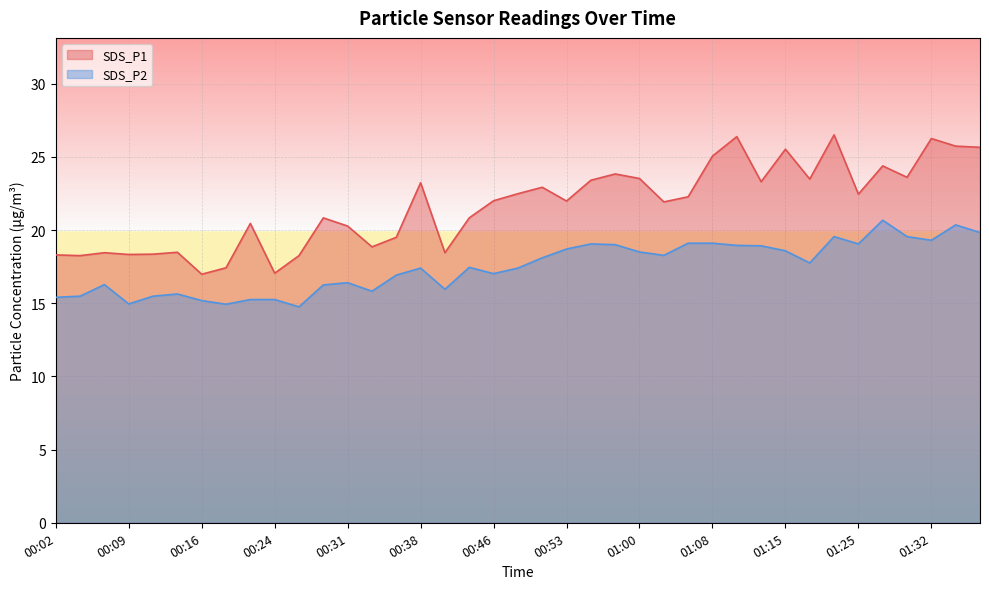

What is the spread (max minus min) of values at 00:02?

2.9